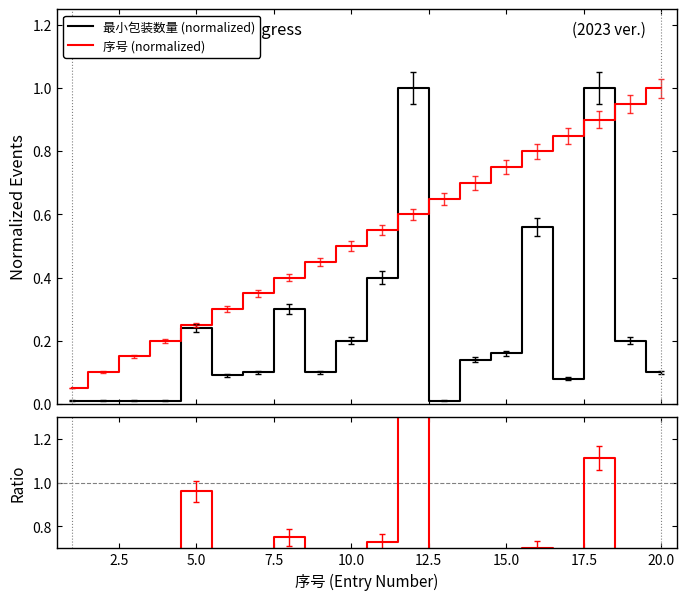

How many data points does each series have?

20